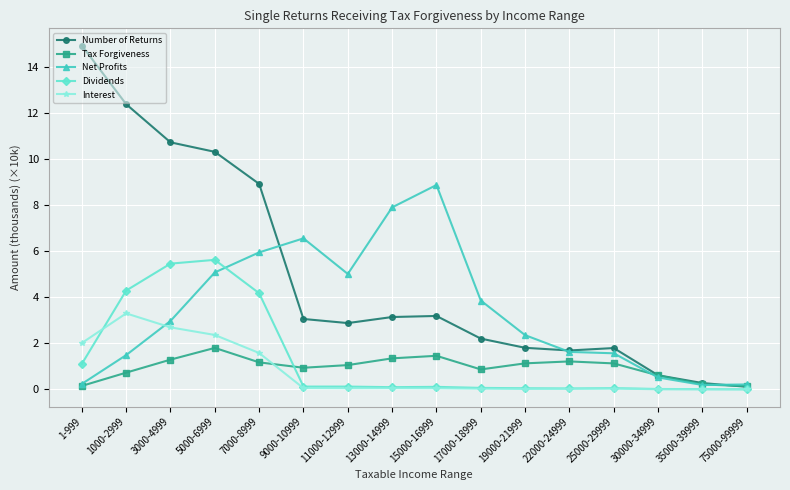

What is the maximum value shown in the chart?

14.9